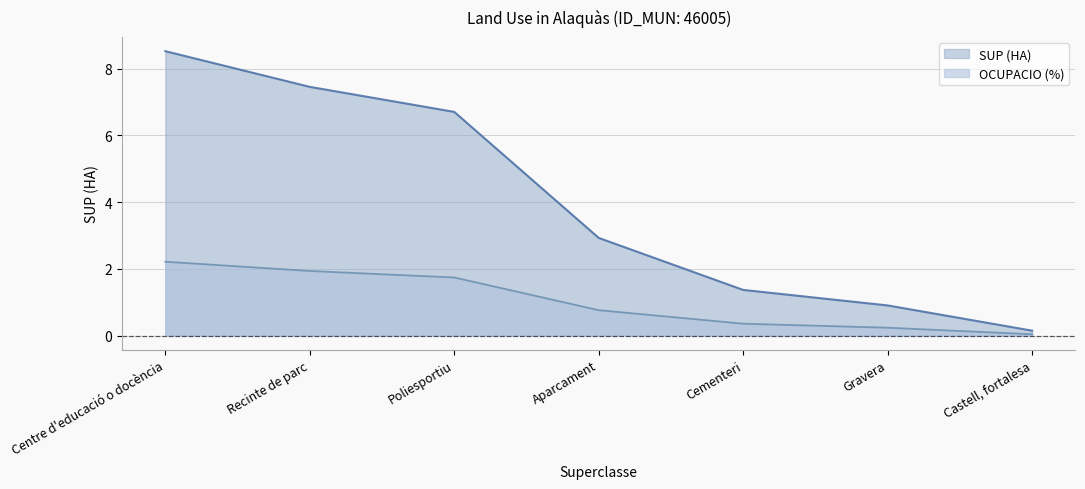

What are all the series names shown in the legend?

SUP (HA), OCUPACIO (%)